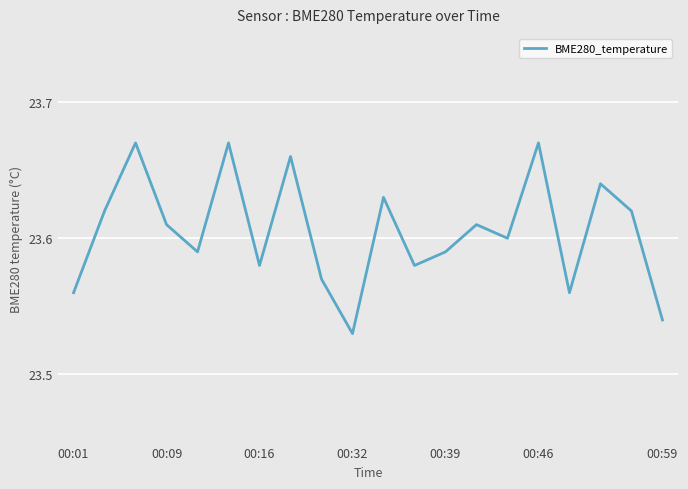

Reading right to left, extract all data points from this chart.

23.5	23.6	23.6	23.6	23.7	23.6	23.6	23.6	23.6	23.6	23.5	23.6	23.7	23.6	23.7	23.6	23.6	23.7	23.6	23.6